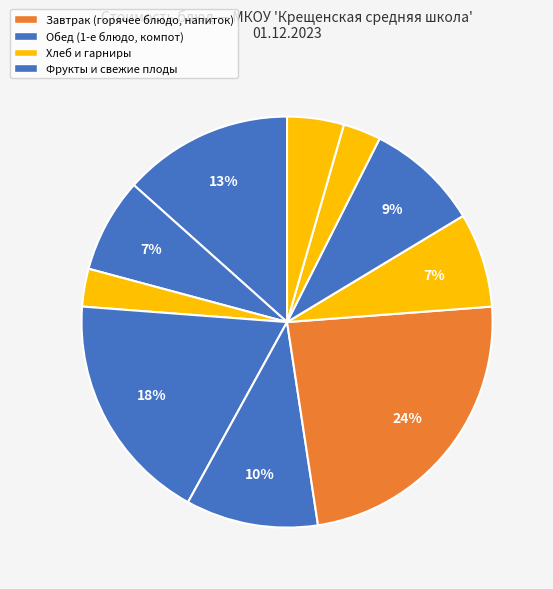

Count the number of slices in the pie.

10